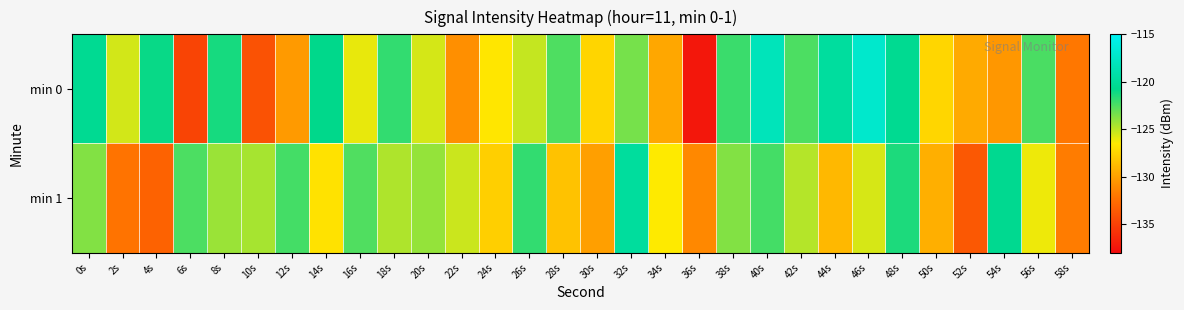

Which series has the largest range (max minus min)?

min 0